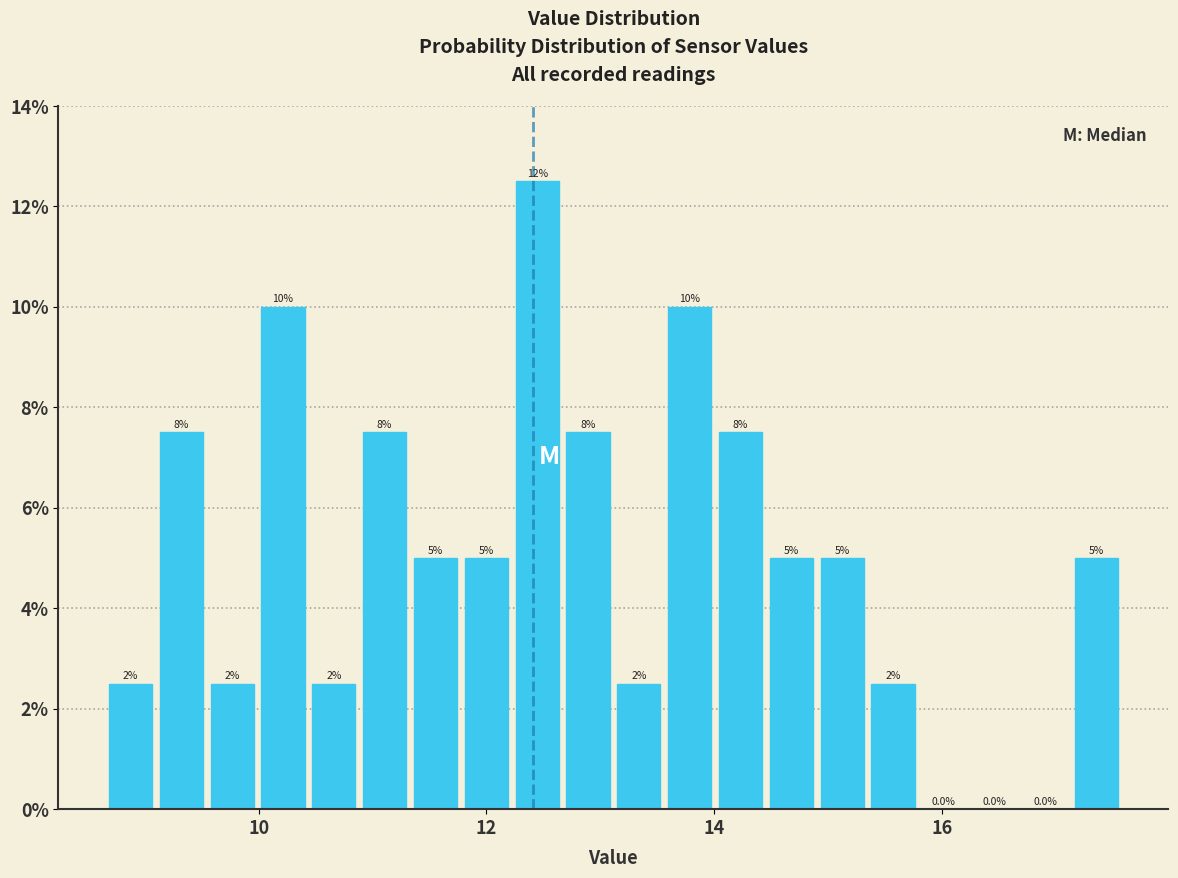

Read against the x-axis, roughly where is the centre of the tallest bar?

12.4